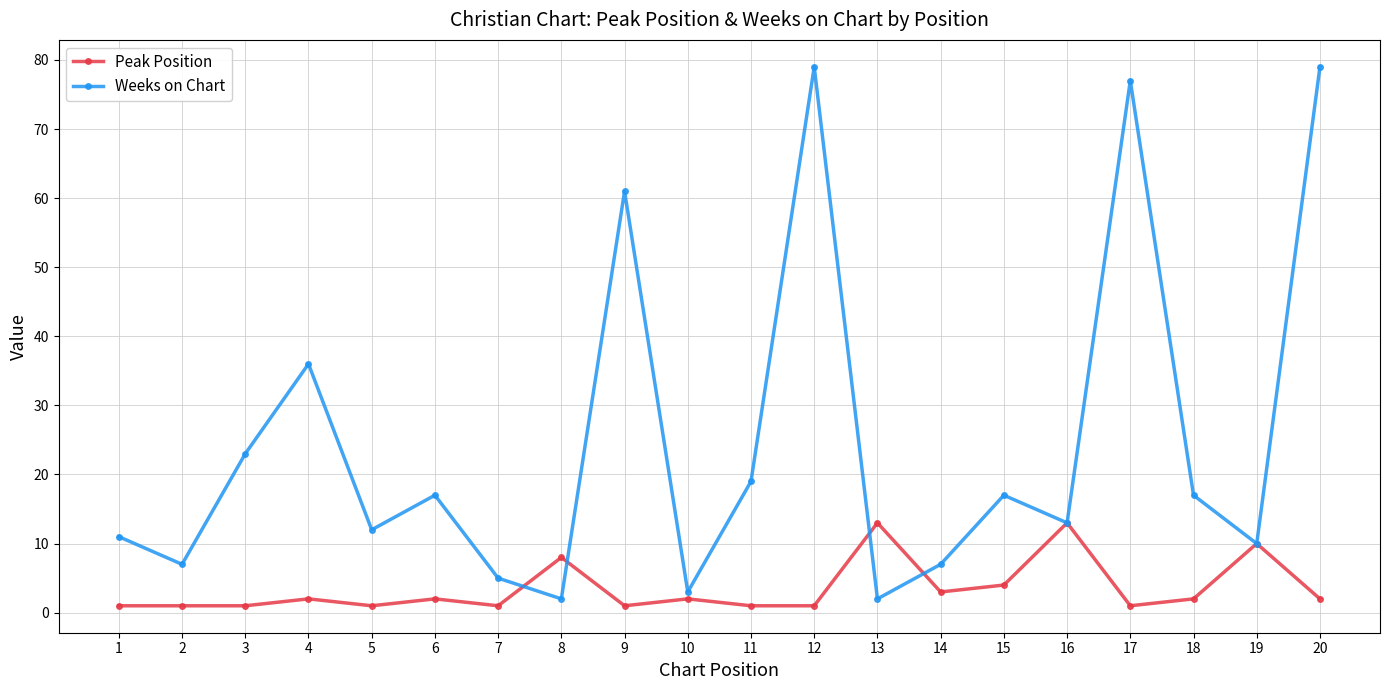

Is this an area chart (filled region under the line)?

No